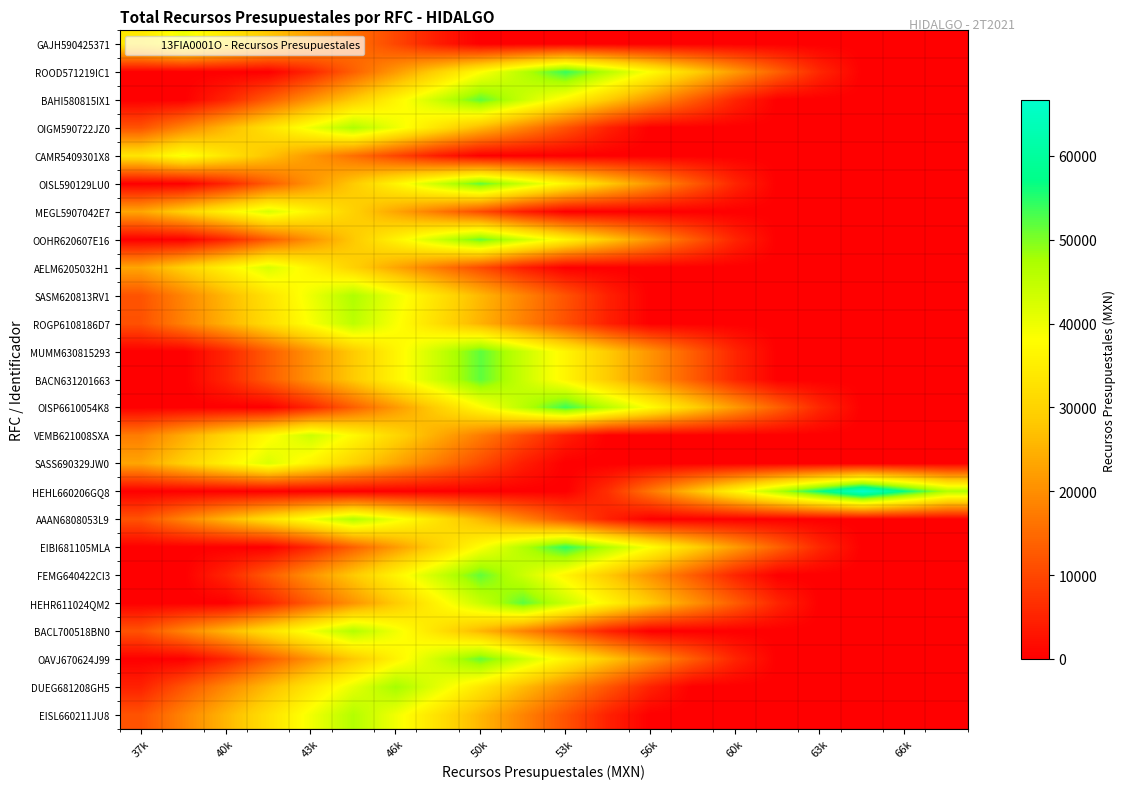

What is the greatest value displayed?

66644.8